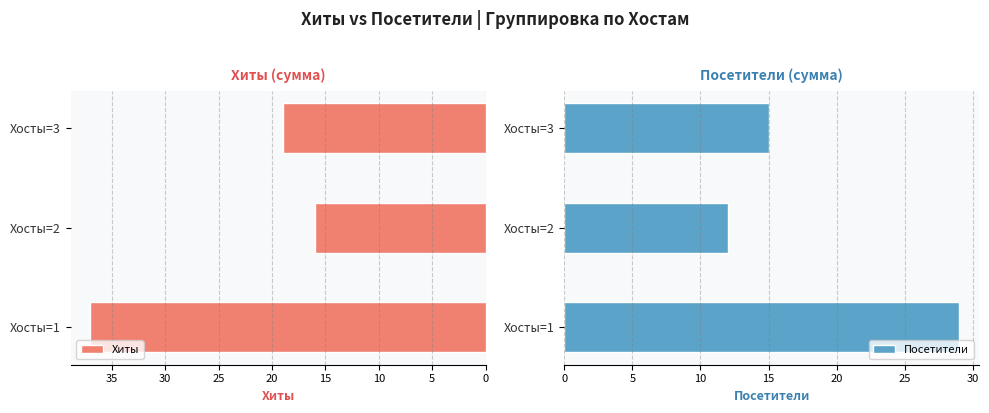

What is the difference between the maximum and second lowest values in the Хиты series?

18